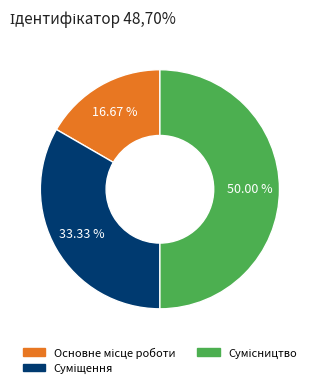

Is the sum of Сумісництво and Суміщення greater than half?

Yes